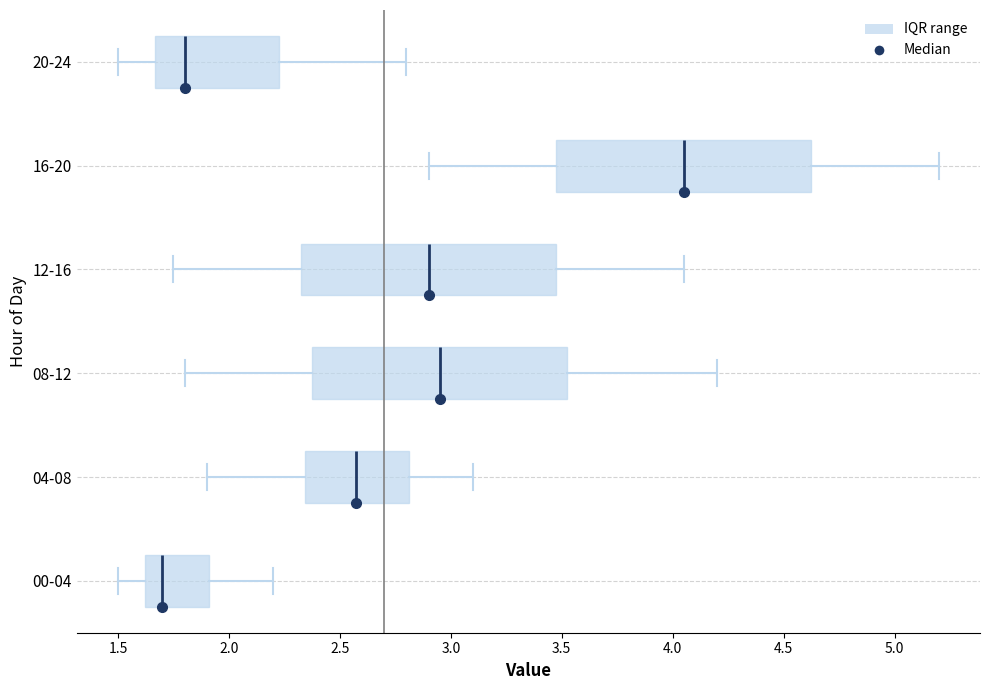

Which box's median line is the furthest to the left?

00-04